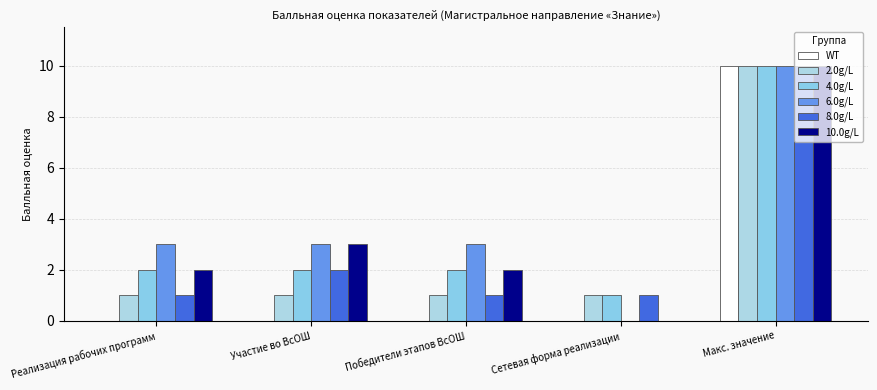

The 10.0g/L series shows 2 at Реализация рабочих программ. True or false?

True